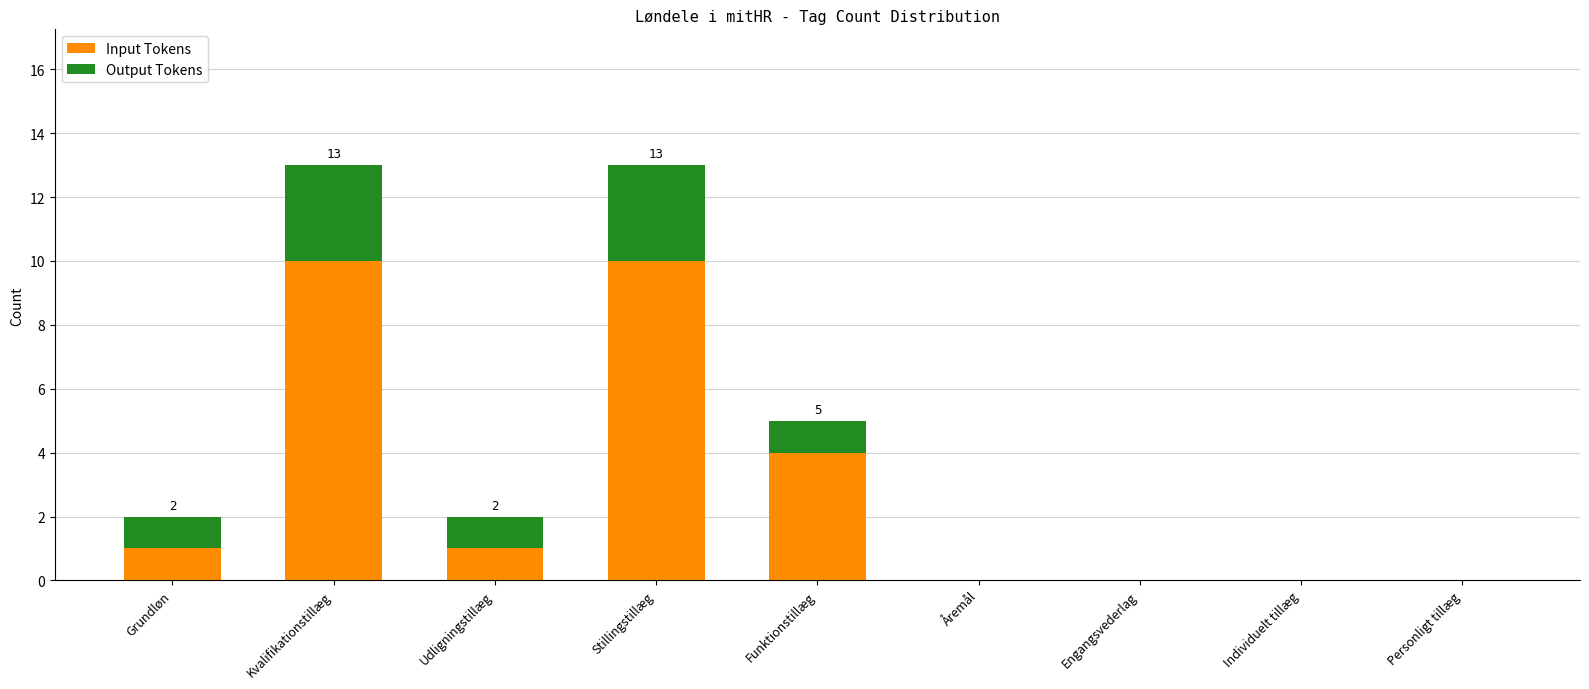

What is the total value across all series at Funktionstillæg?

5